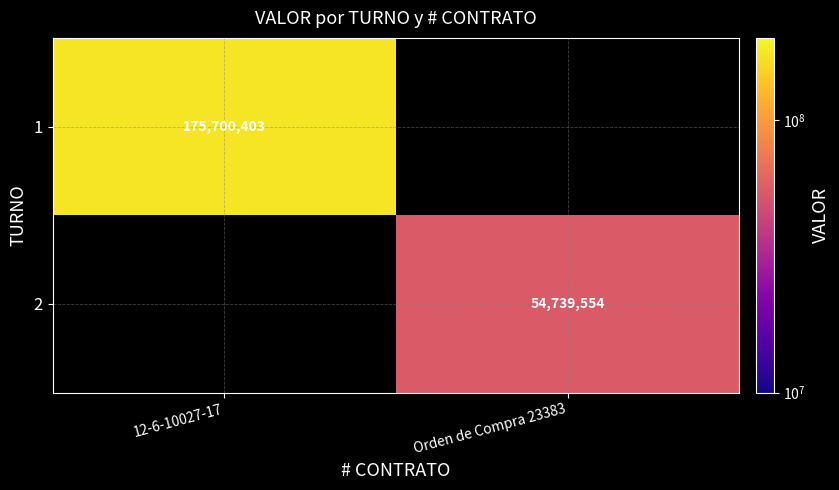

Is it true that 1 equals 276152847 at 12-6-10027-17?

False